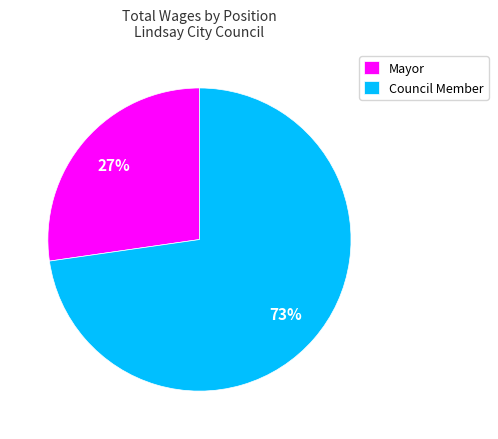

Count the number of slices in the pie.

2